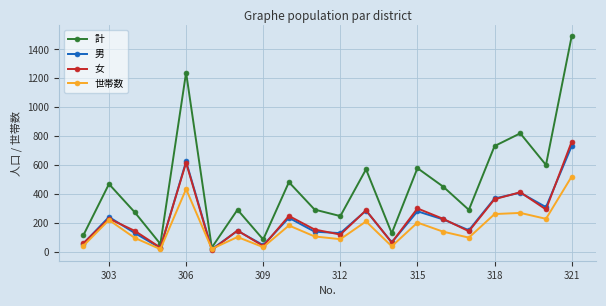

In 女, how many points are higher than both neighbors (excluding endpoints)?

7